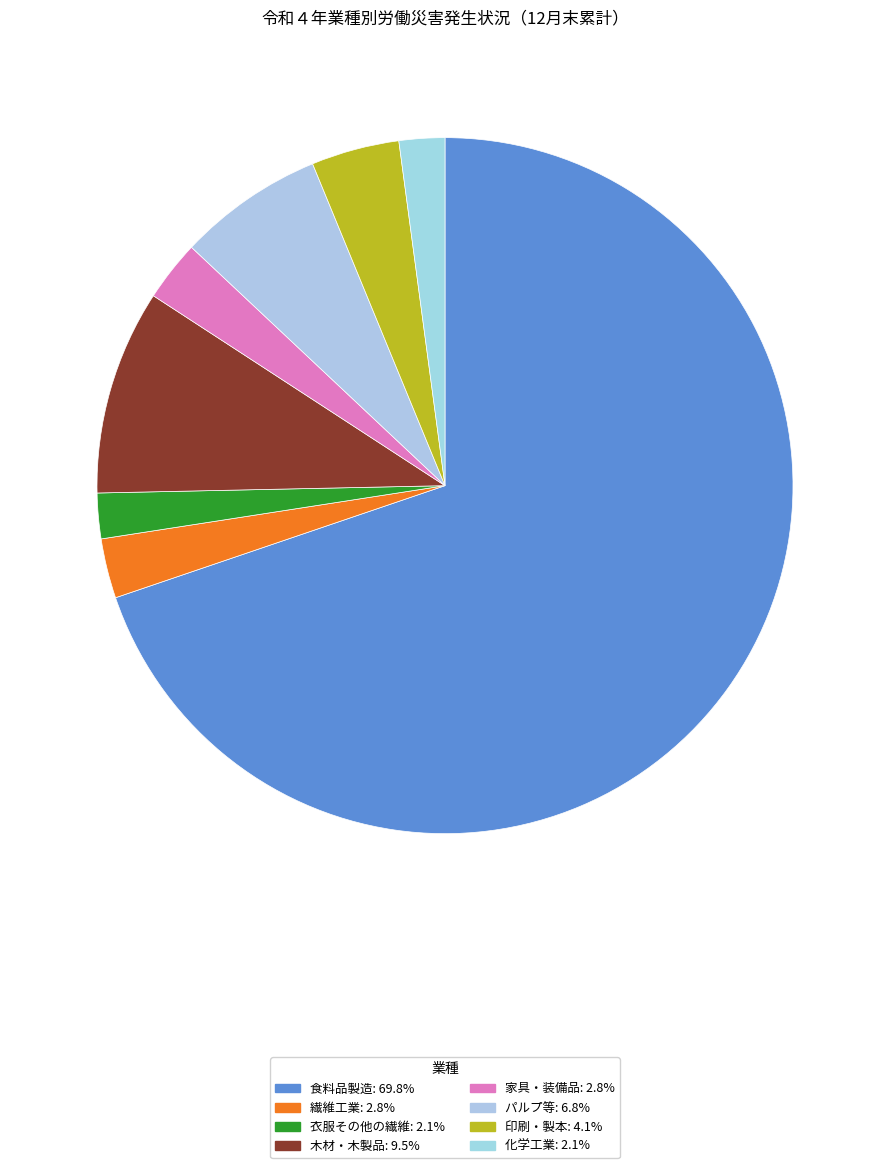

How many segments does this pie chart have?

8